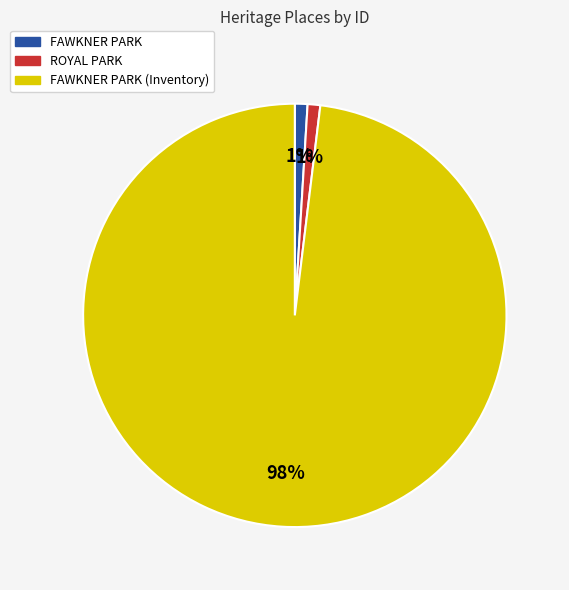

To the nearest percent, what is the difference between the largest and smallest slice percentages?

97%